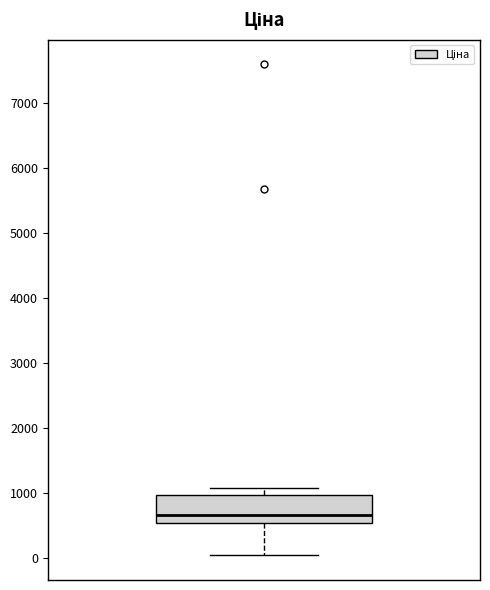

Transcribe this box plot: give where the median line is, the range the box spans, and where the two whiskers end, as read against the y-axis. The values are not printed on the chart, so give them approximately, as read against the axis.

median 600, box 500 to 1000, whiskers 0 to 1100